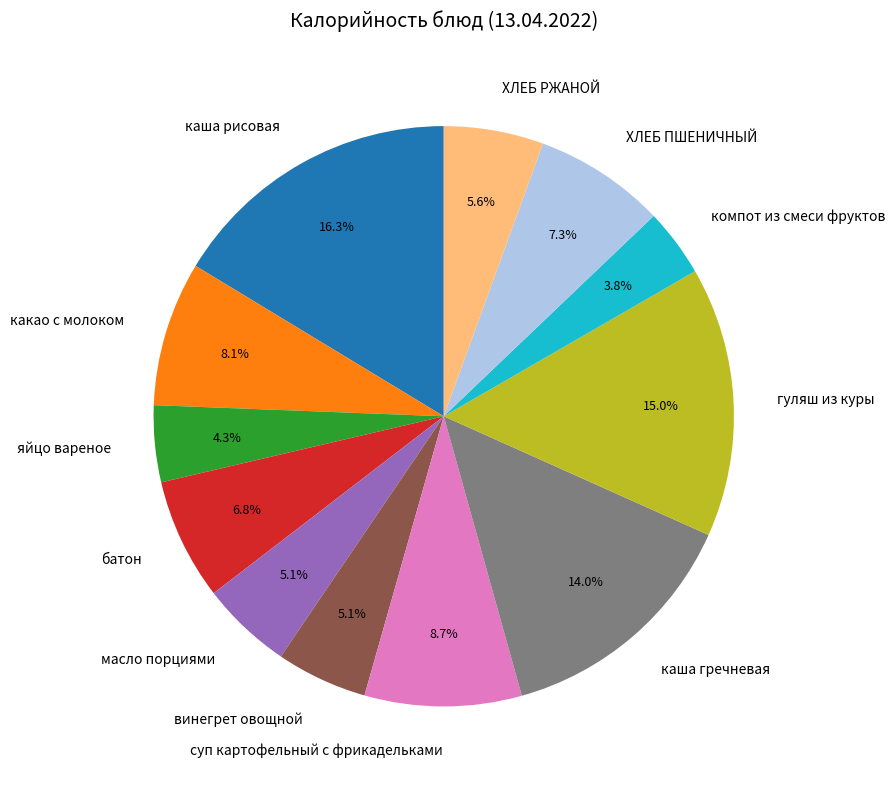

Is there a majority slice in this chart?

No